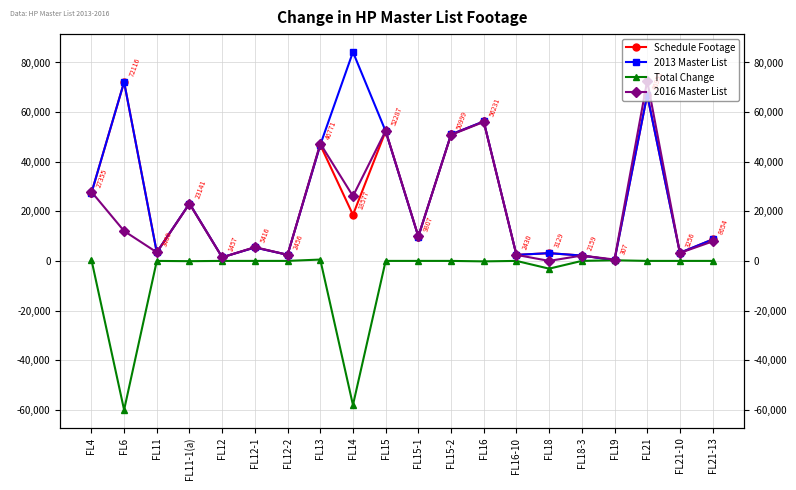

What is the sum of the Total Change values at FL16-10 and FL12?

-3.0